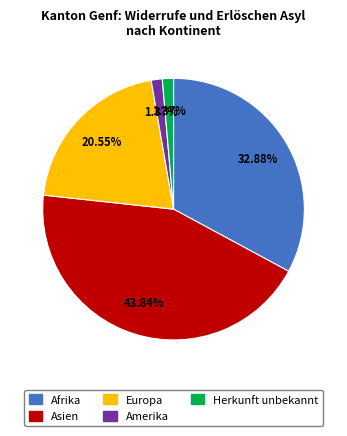

Does any single category account for the majority?

No